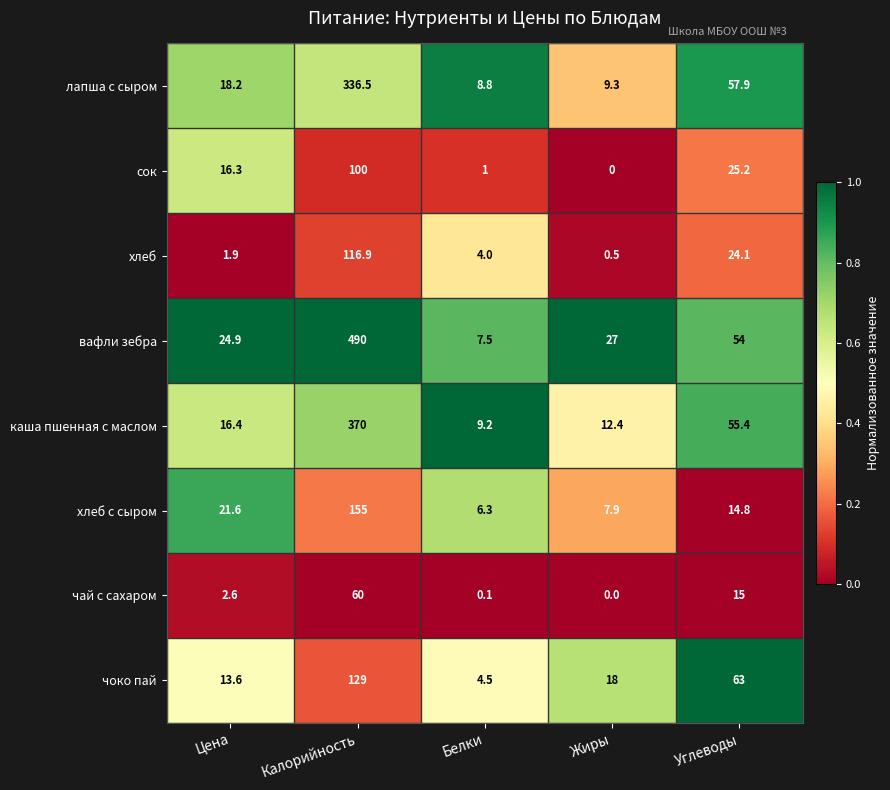

Which category has the highest value in the хлеб с сыром series?

Калорийность